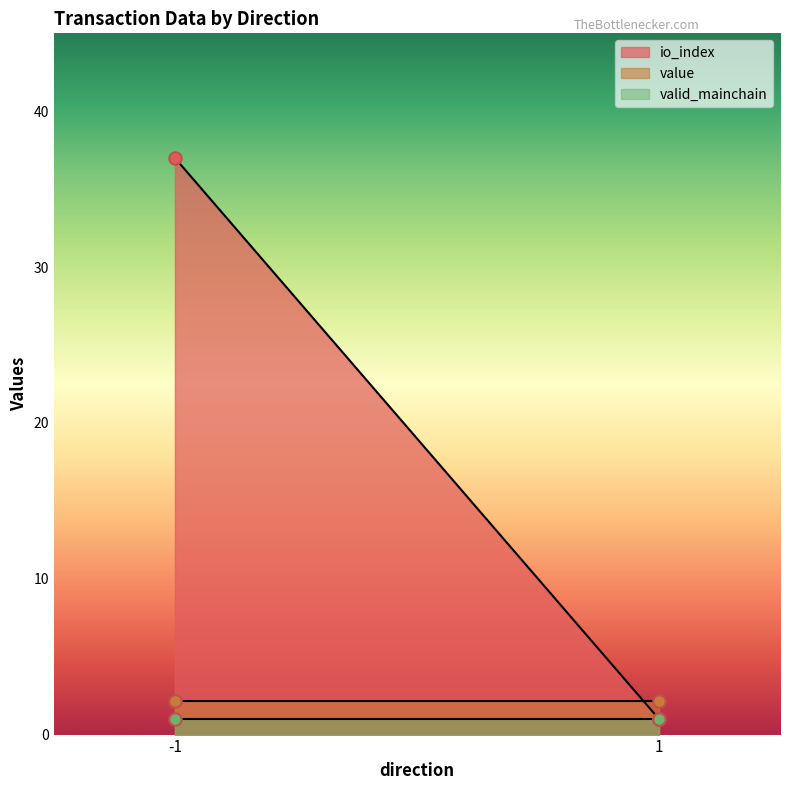

At which category is the sum across all series the highest?

-1_38